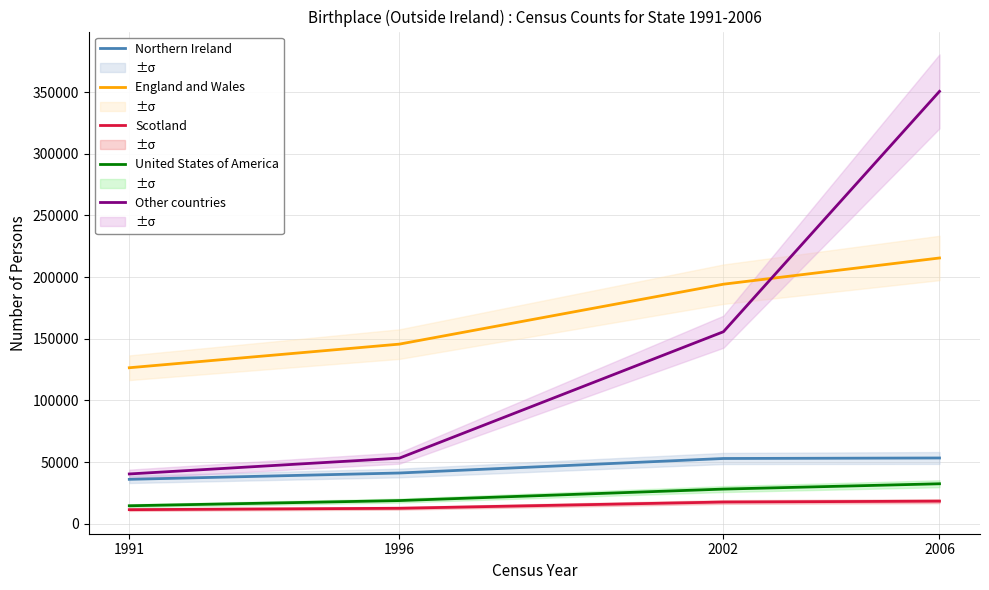

Rank the categories by England and Wales value from lowest to highest.

1991, 1996, 2002, 2006